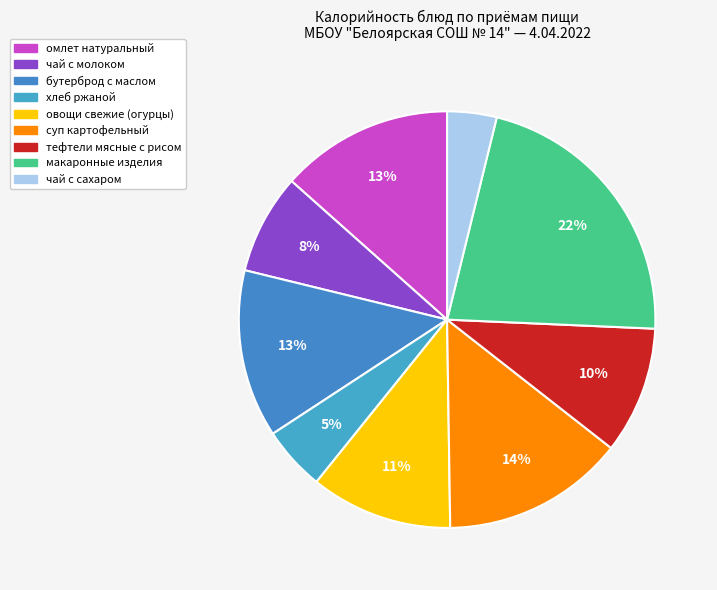

How many slices are in this pie chart?

9